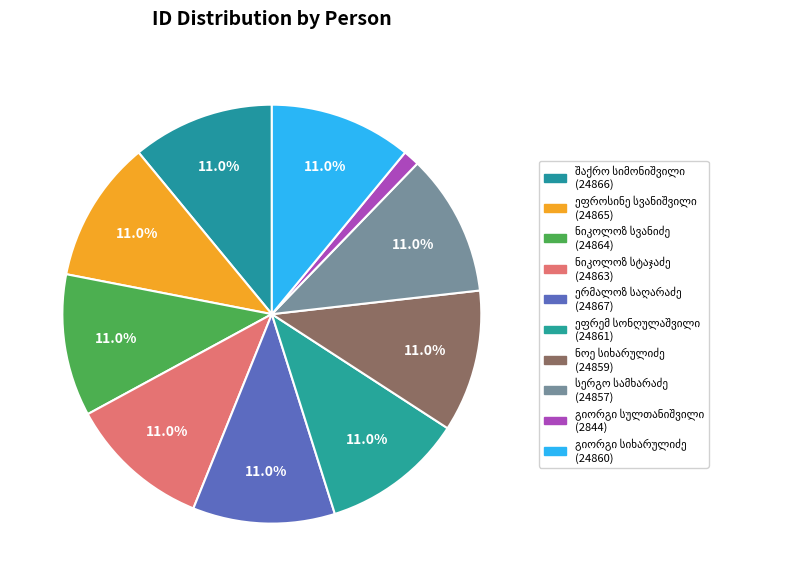

Which slice is the smallest?

გიორგი სულთანიშვილი